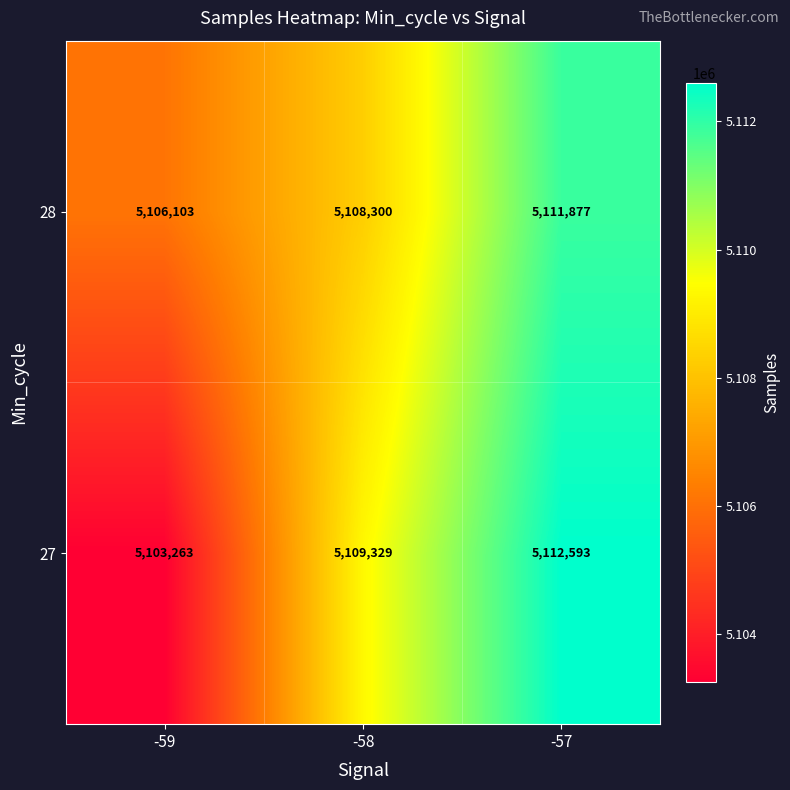

What is the sum of all 28 values?

15326280